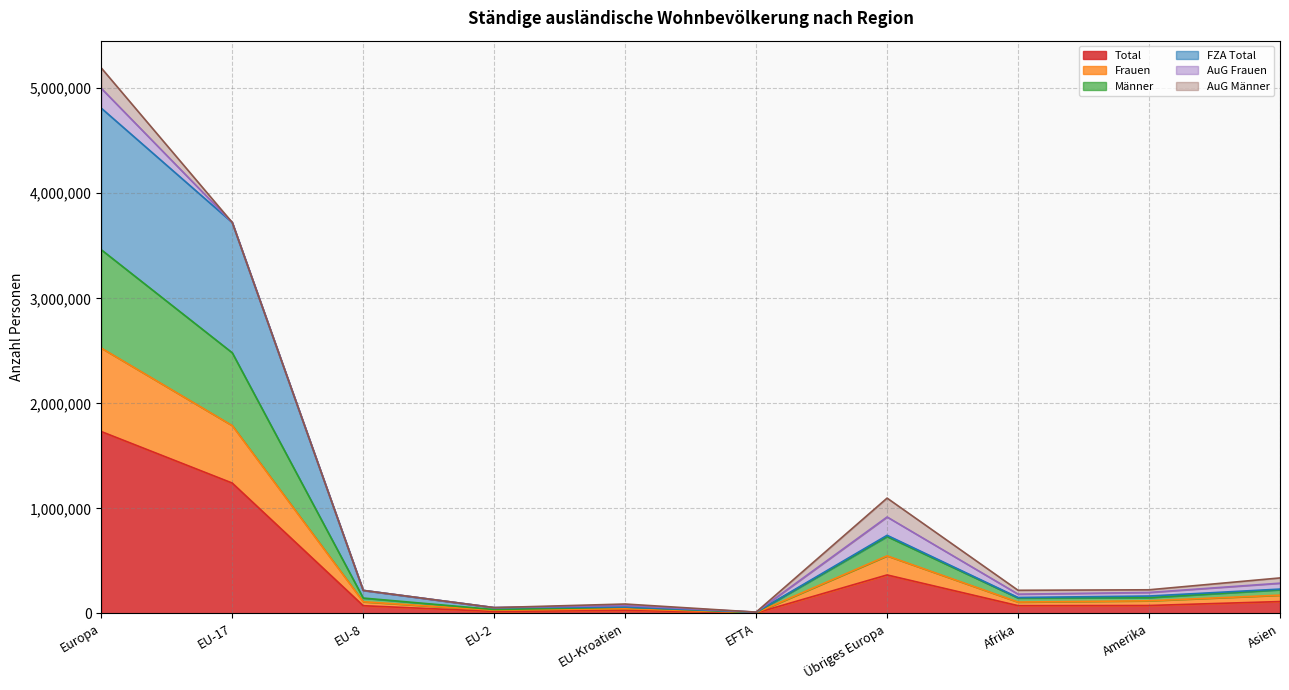

True or false: Männer and Total cross at least once.

False